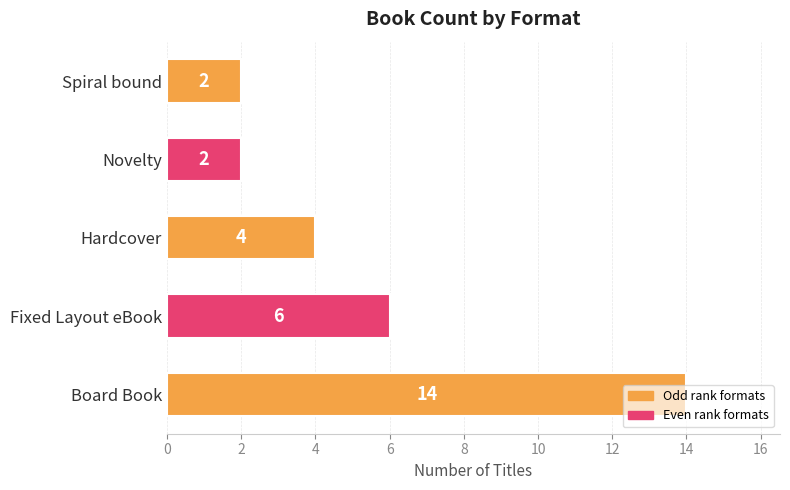

What is the average value?

6